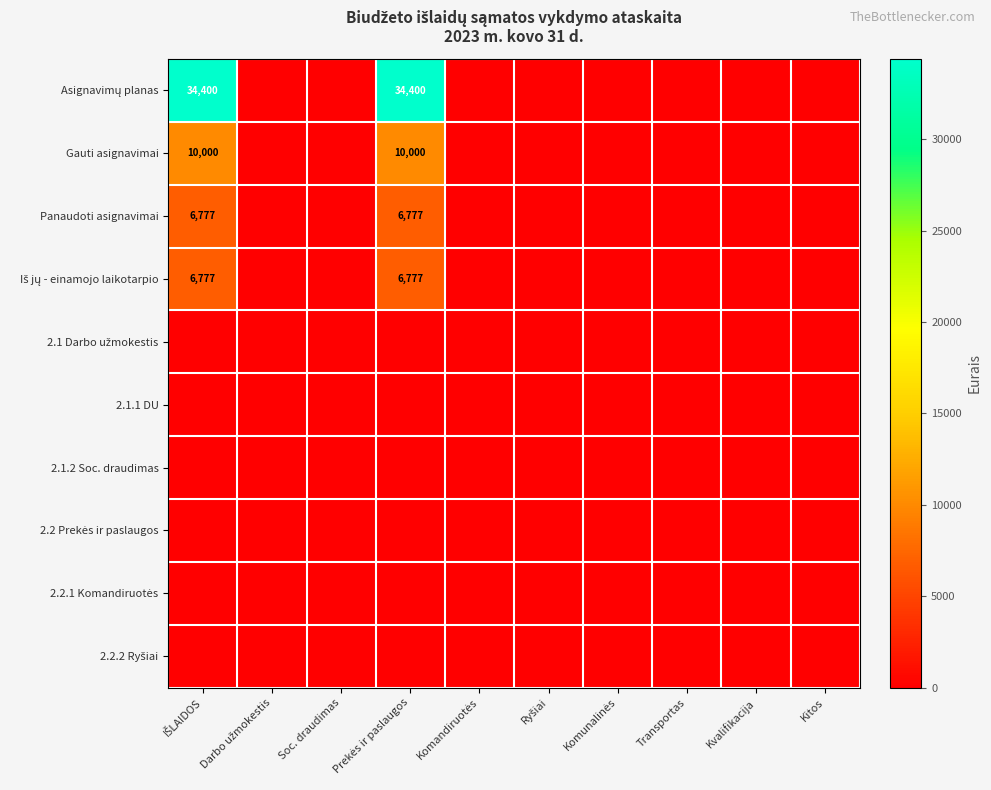

Is it true that Iš jų - einamojo laikotarpio equals 6777 at Prekės ir paslaugos?

True